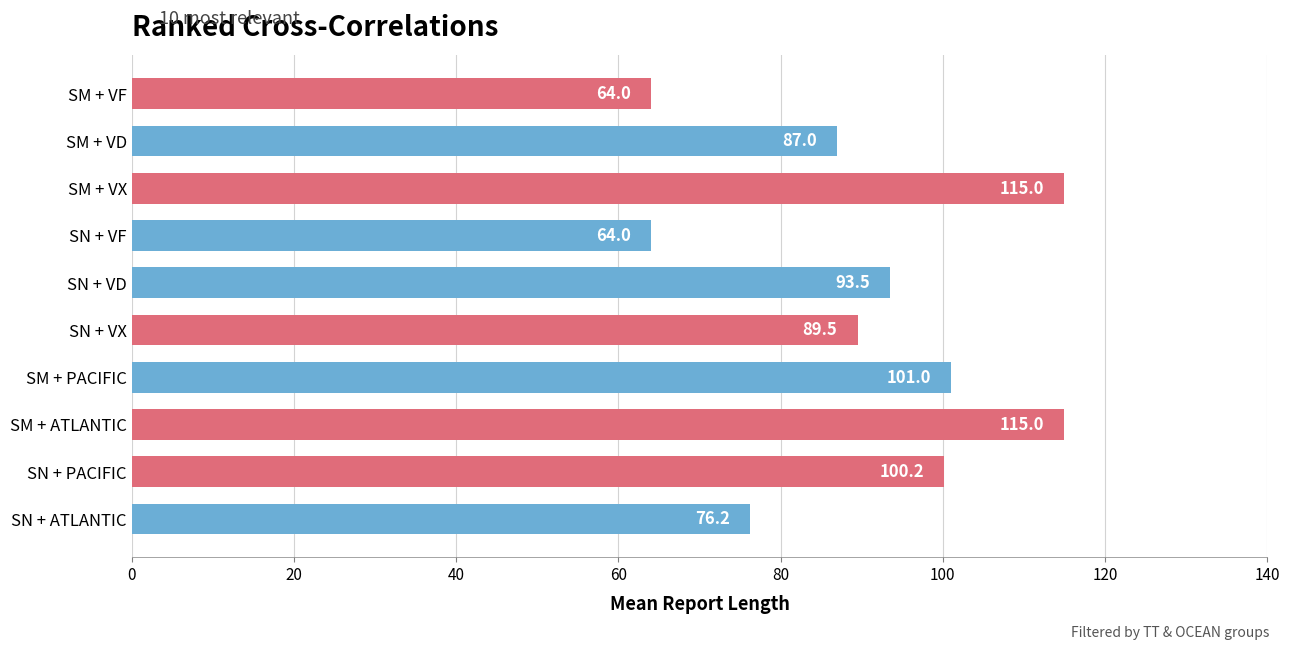

How many series are shown in this chart?

1